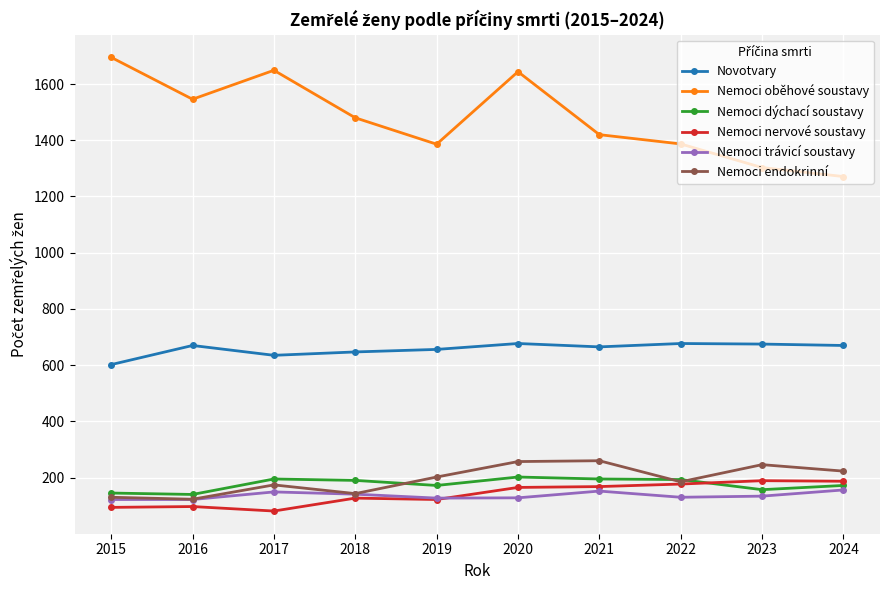

What is the greatest value displayed?

1695